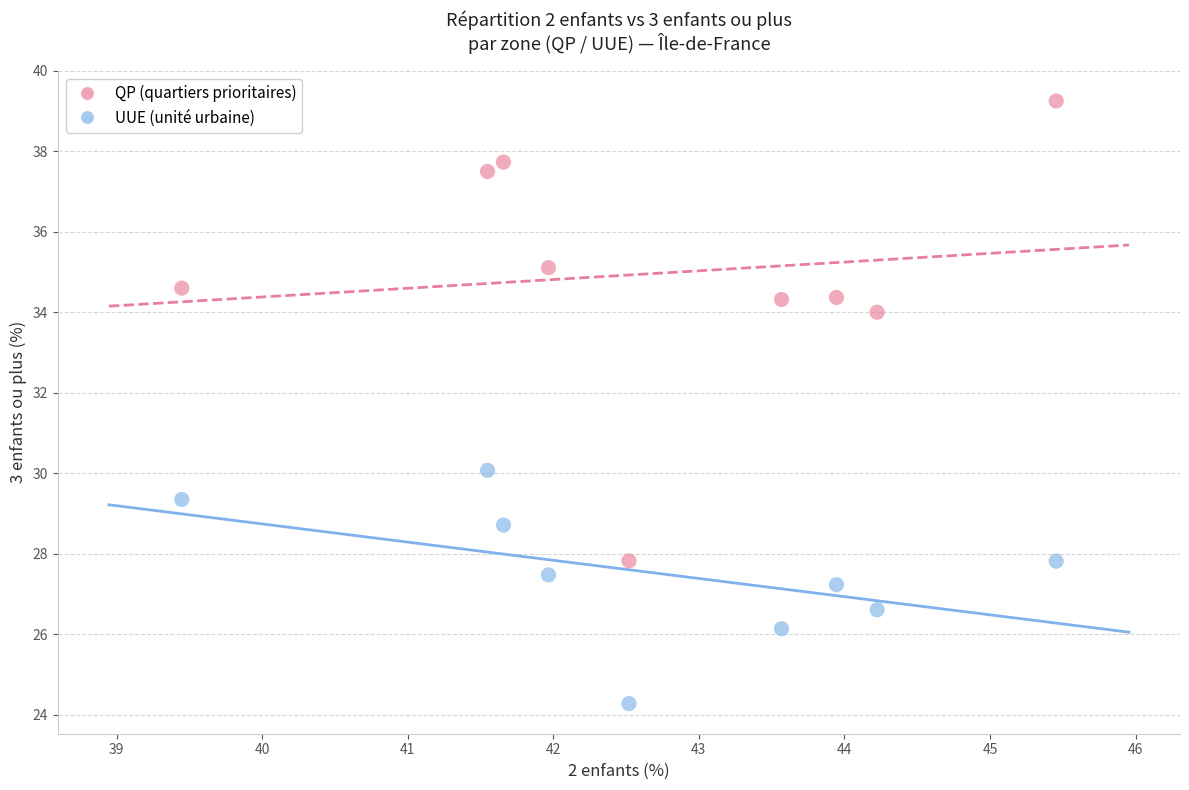

Across all series, what Y value is closest to 31?

30.1